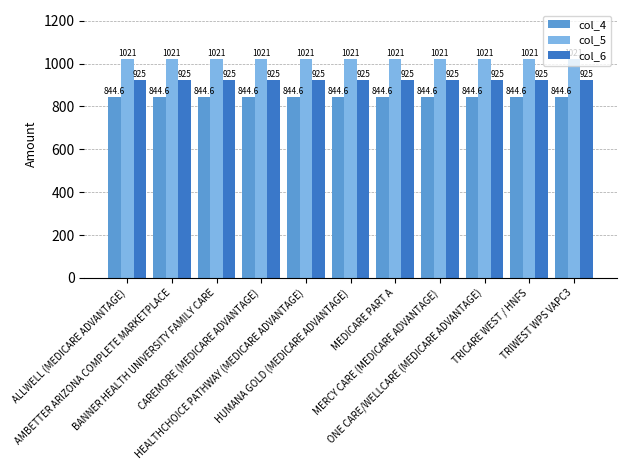

Are the bars grouped side by side (vs. stacked)?

Yes